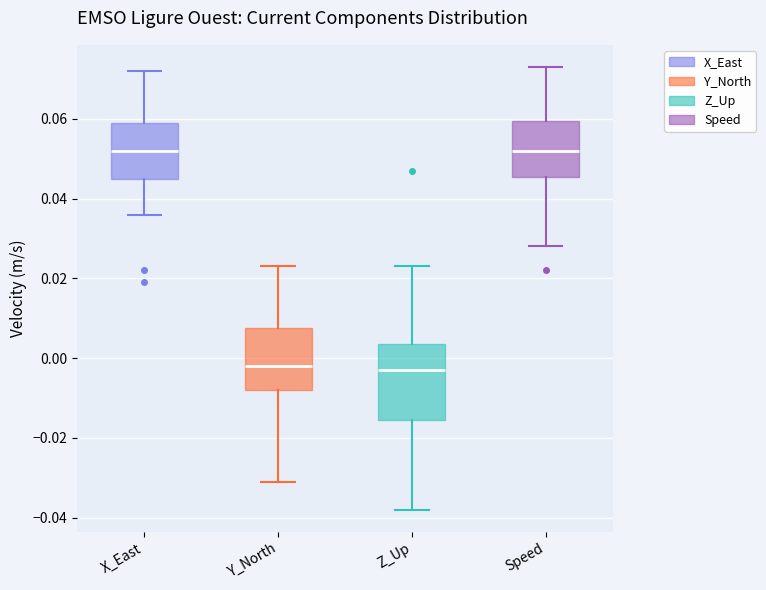

Reading left to right, transcribe this box plot: for each box, give where its median line is, the range the box spans, and where its two whiskers end, as read against the y-axis. The values are not printed on the chart, so give them approximately, as read against the axis.

X_East: median 0.052, box 0.046 to 0.060, whiskers 0.036 to 0.072
Y_North: median -0.002, box -0.008 to 0.008, whiskers -0.030 to 0.024
Z_Up: median -0.002, box -0.016 to 0.004, whiskers -0.038 to 0.024
Speed: median 0.052, box 0.046 to 0.060, whiskers 0.028 to 0.074